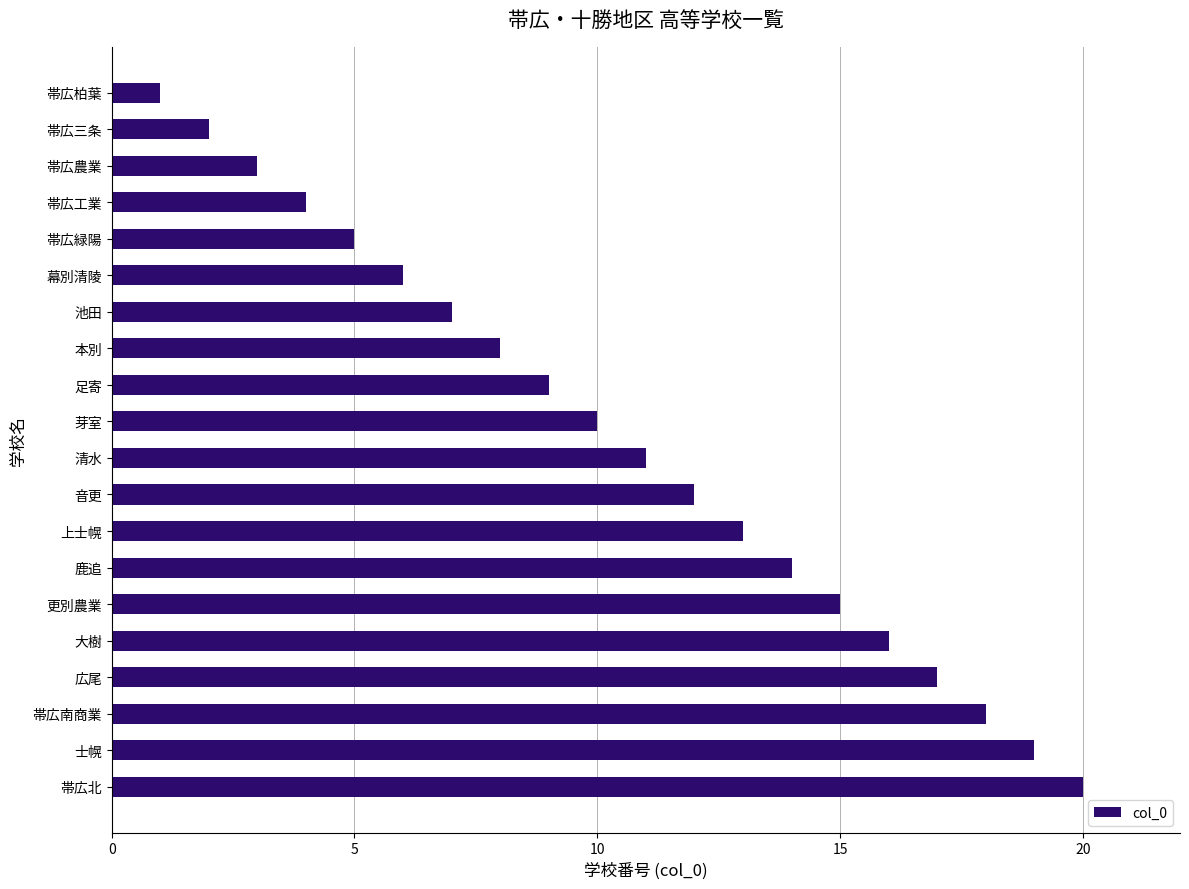

Read the value at 足寄.

9